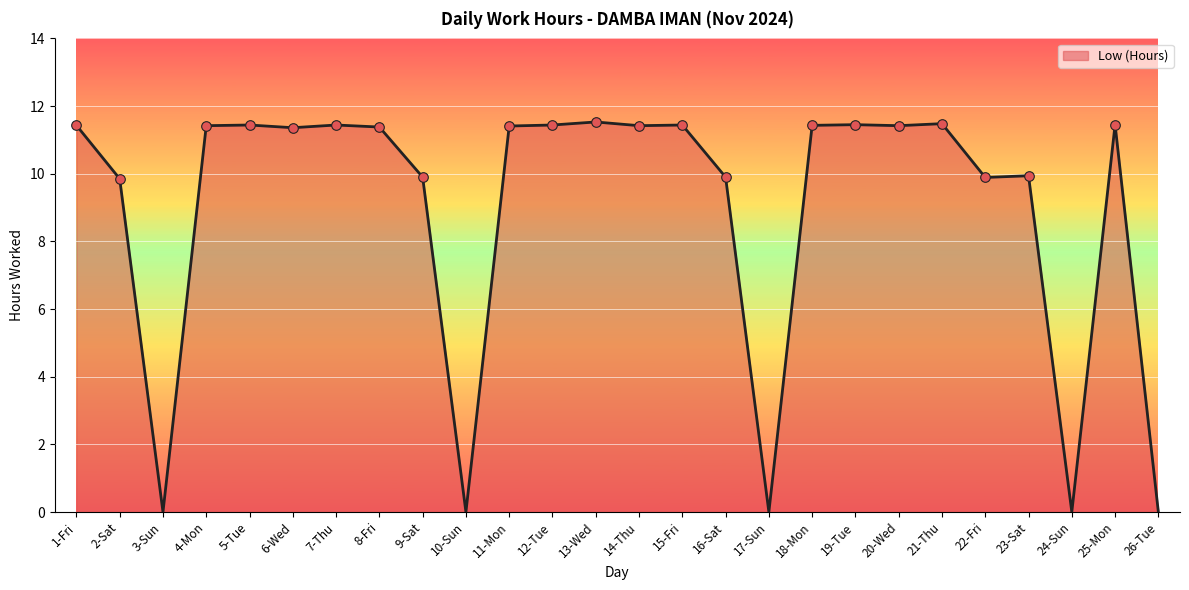

What is the ratio of the value at 4-Mon to the value at 25-Mon?

1.0